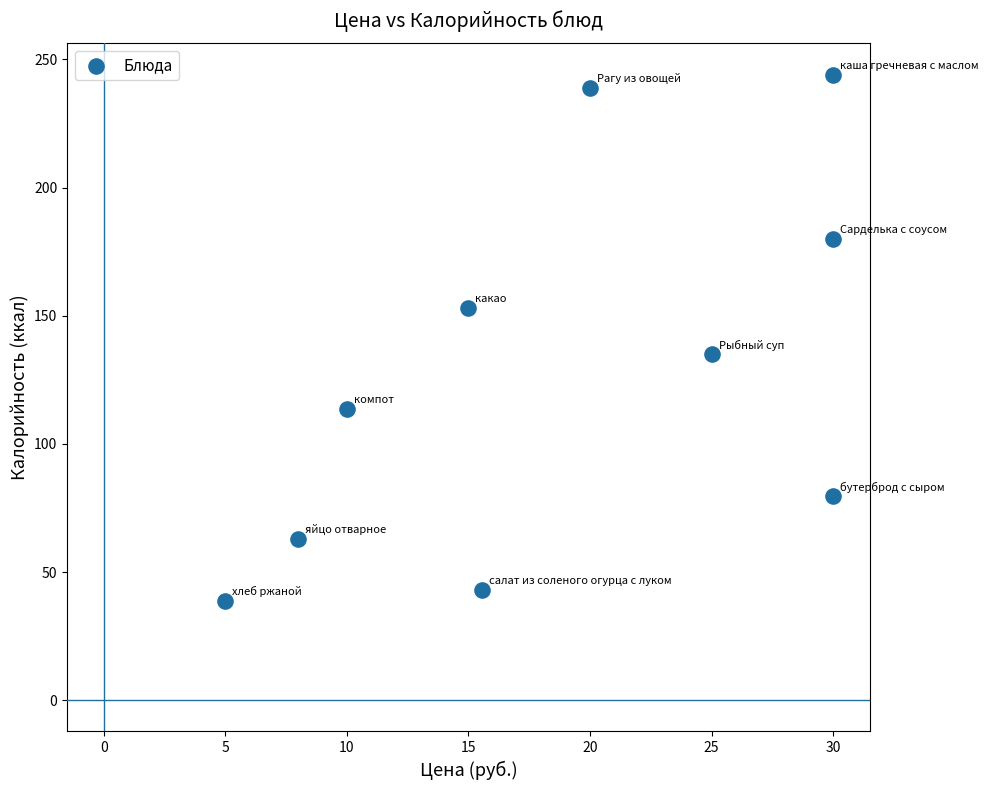

What Y value in the scatter plot is closest to 141?

135.0